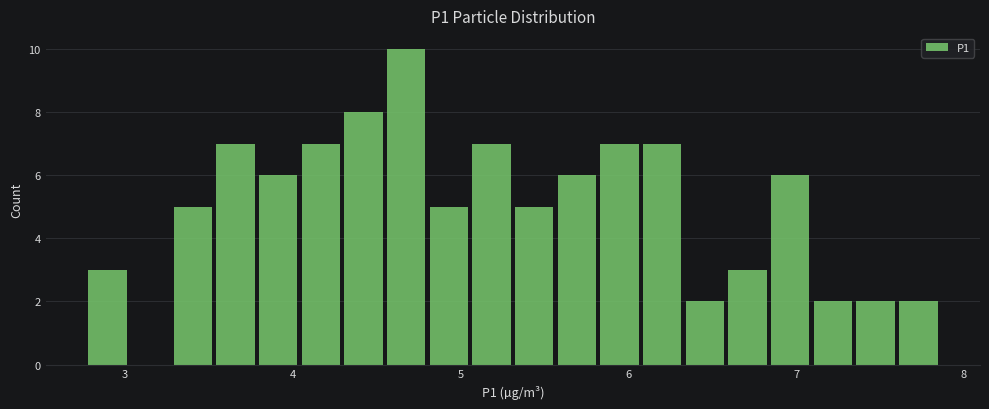

Read against the x-axis, roughly where is the centre of the tallest bar?

4.7